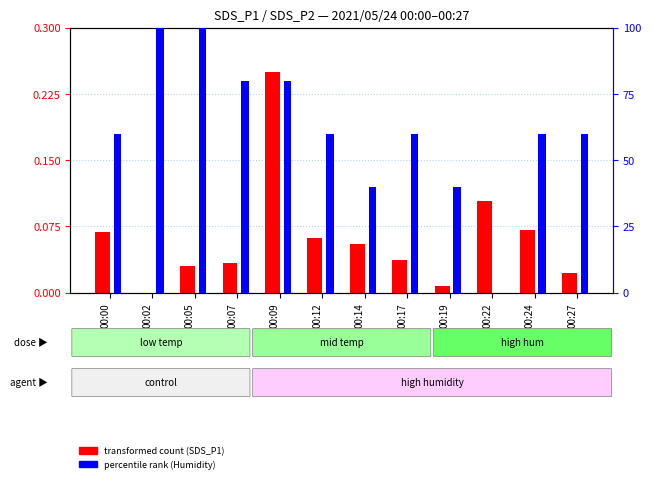

Which has a higher value, 00:19 or 00:00?

00:00